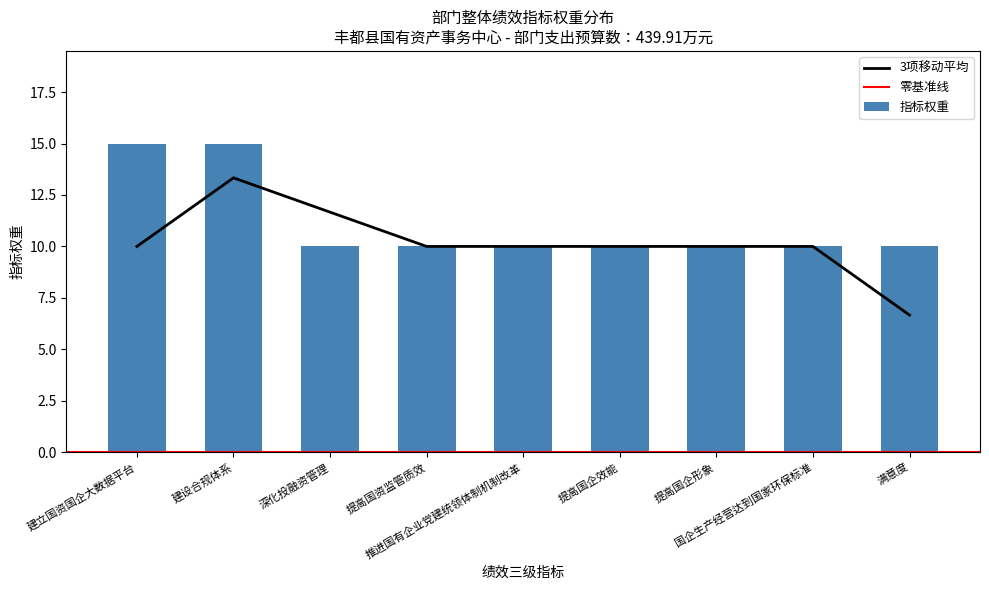

Which category has the highest value across all series?

建立国资国企大数据平台